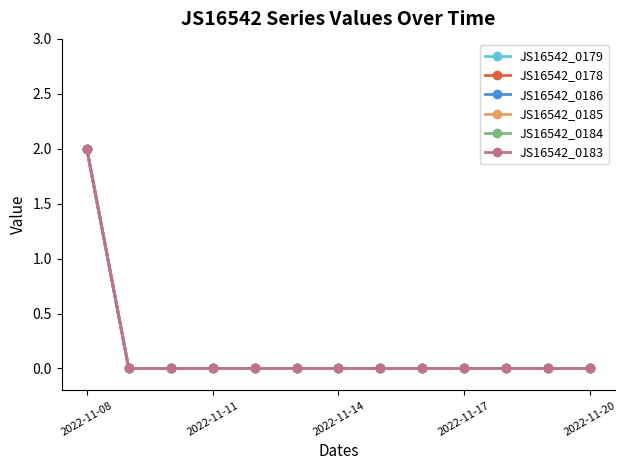

True or false: JS16542_0178 has more than 1 interior local peaks.

False